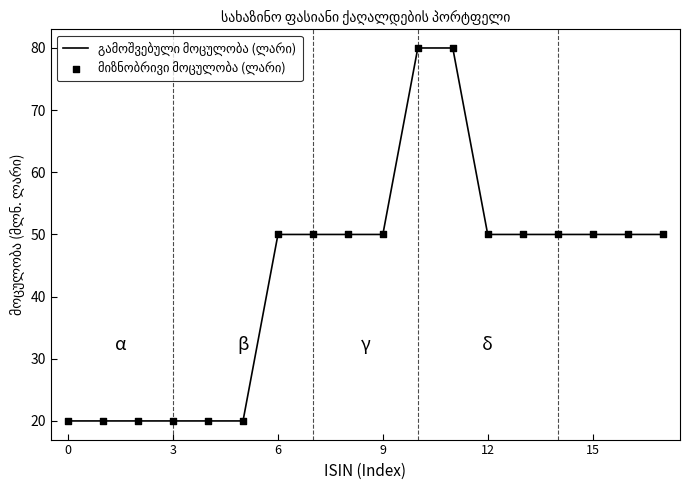

What is the difference between the maximum and minimum values?

60